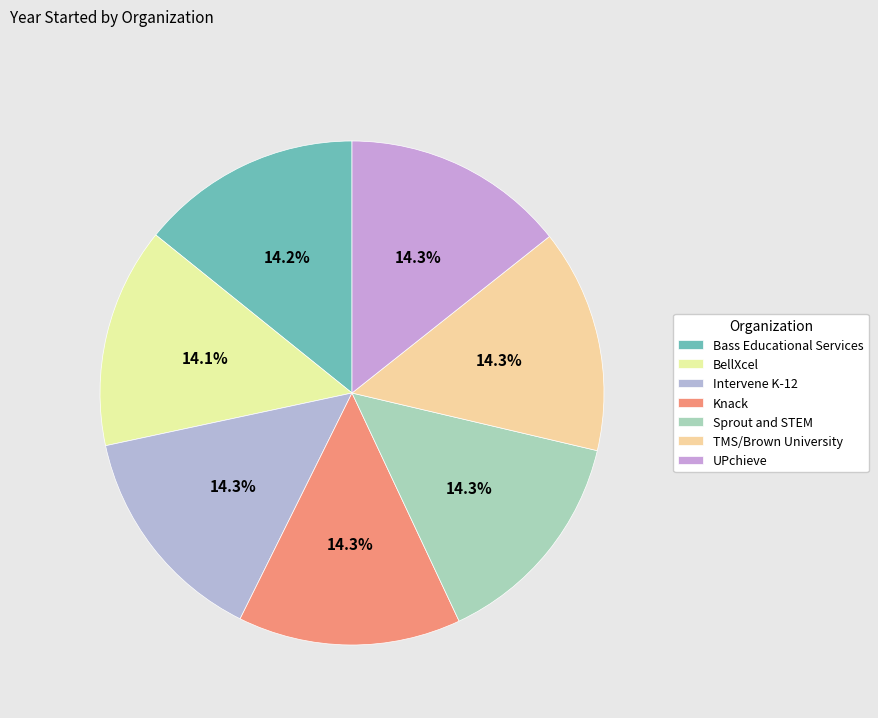

To the nearest percent, what is the combined percentage of Sprout and STEM and BellXcel?

28%